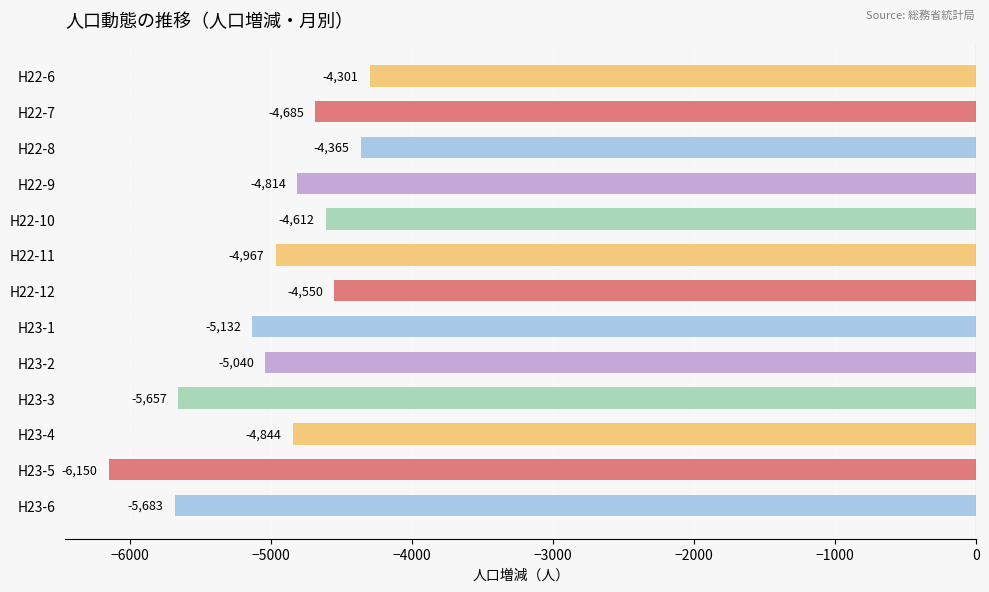

What is the value of the 11th bar from the top?

-4844